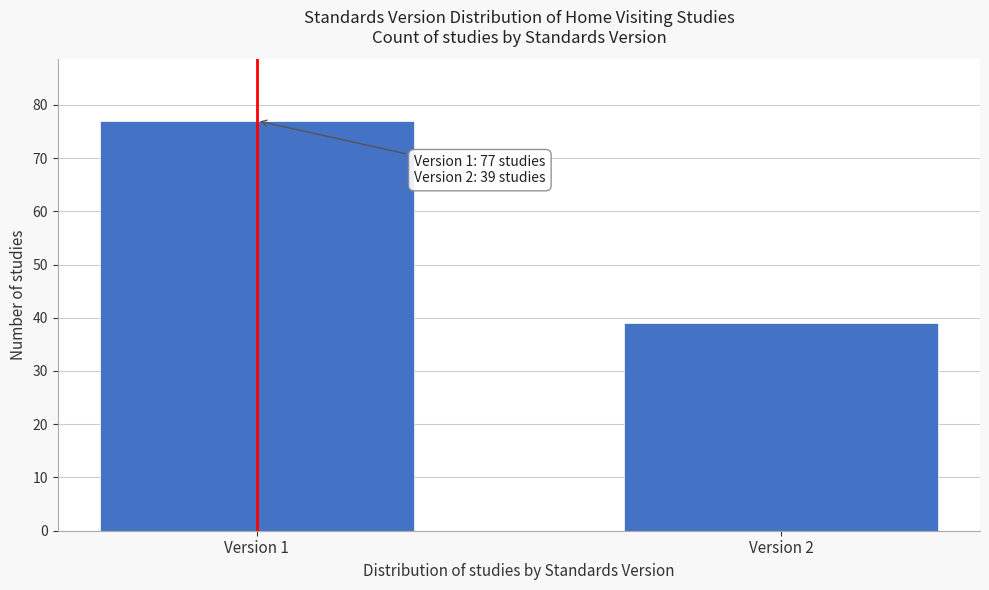

Reading left to right, list all the values displayed in this chart.

77	39